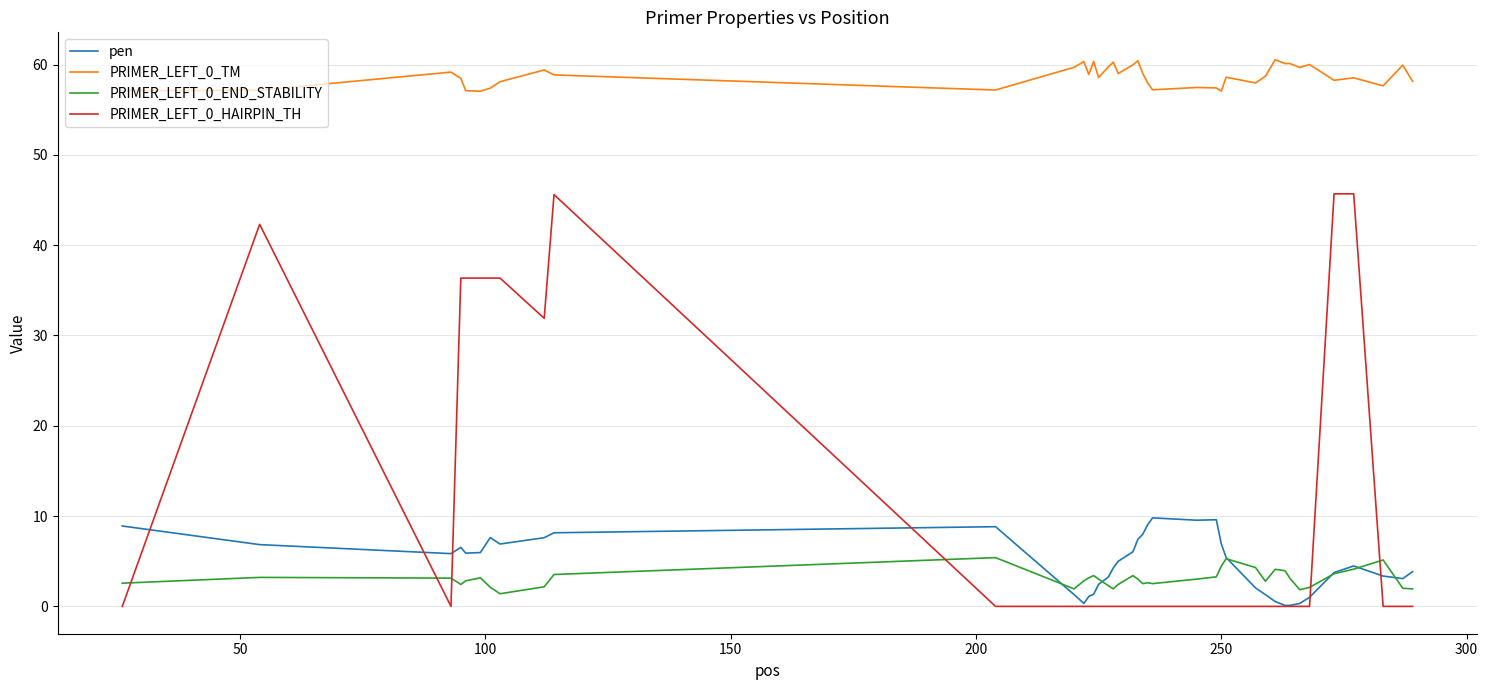

Which series has the largest range (max minus min)?

PRIMER_LEFT_0_HAIRPIN_TH